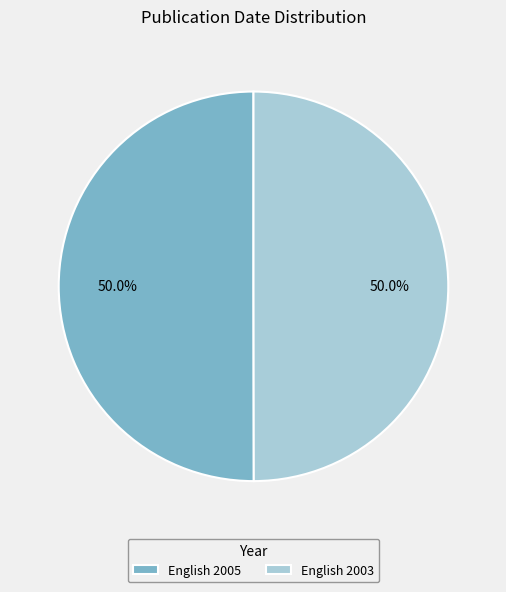

To the nearest percent, what percentage of the pie is English 2003?

50%